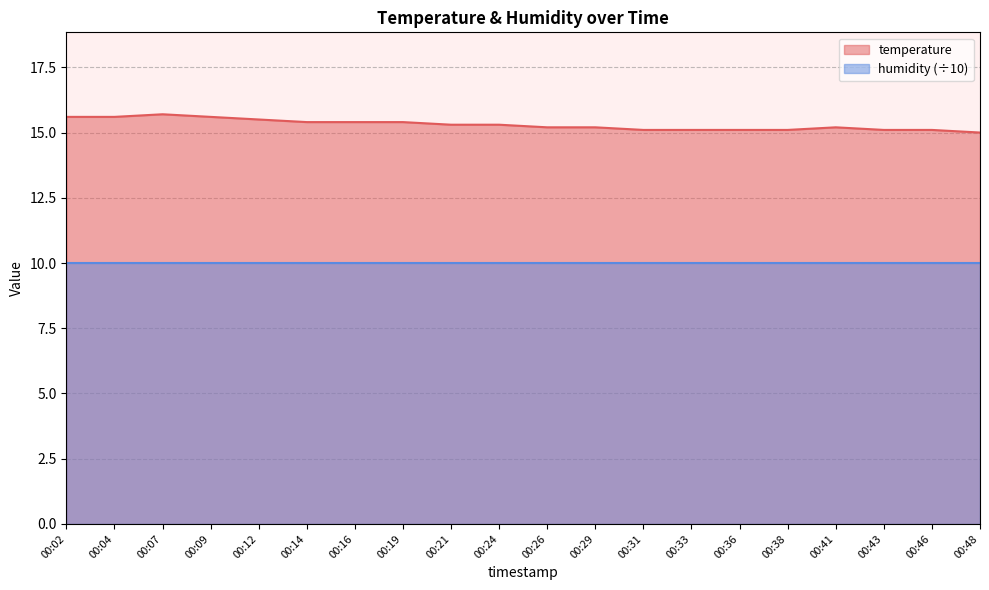

What is the sum of all values?

306.0